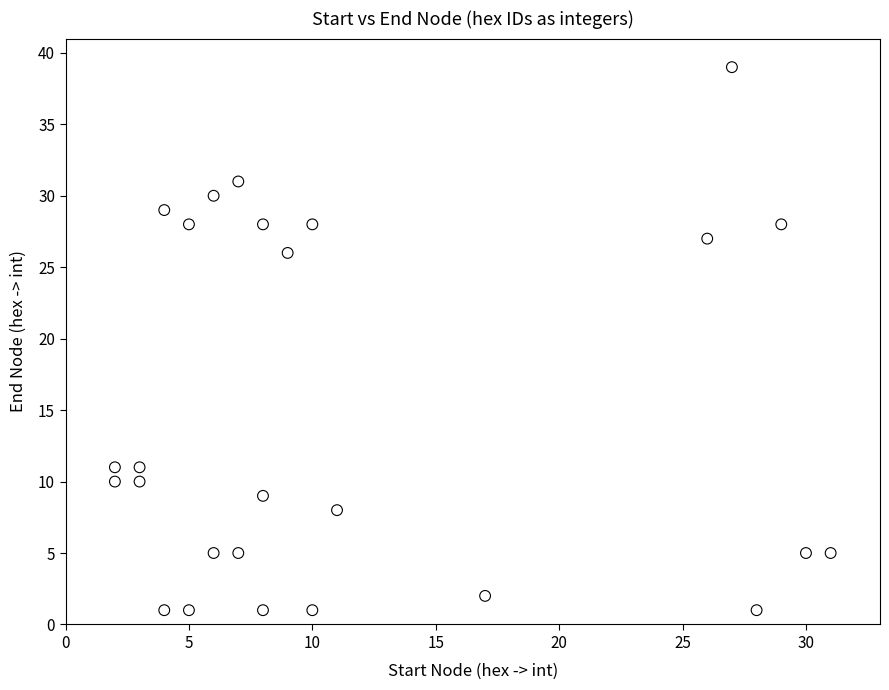

What is the range of Y values (max minus min)?

38